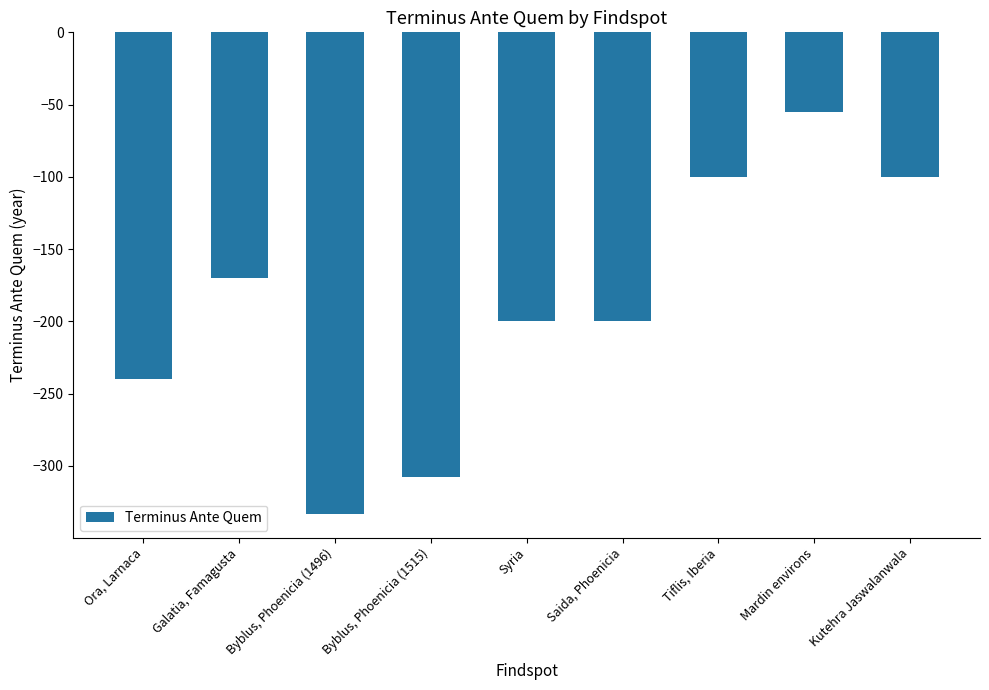

The chart shows a value of -55 at Mardin environs. True or false?

True